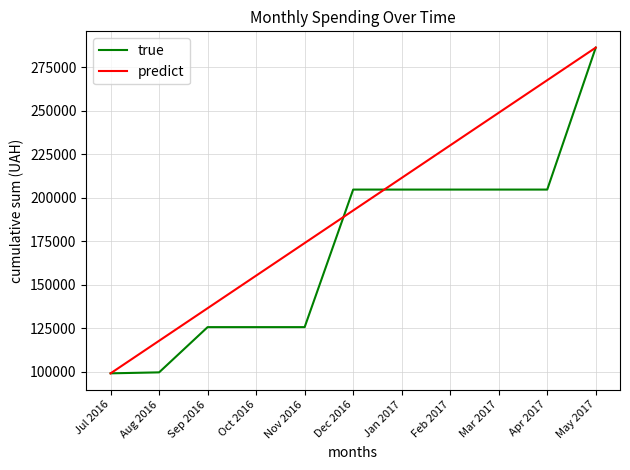

Which category has the highest value across all series?

May 2017